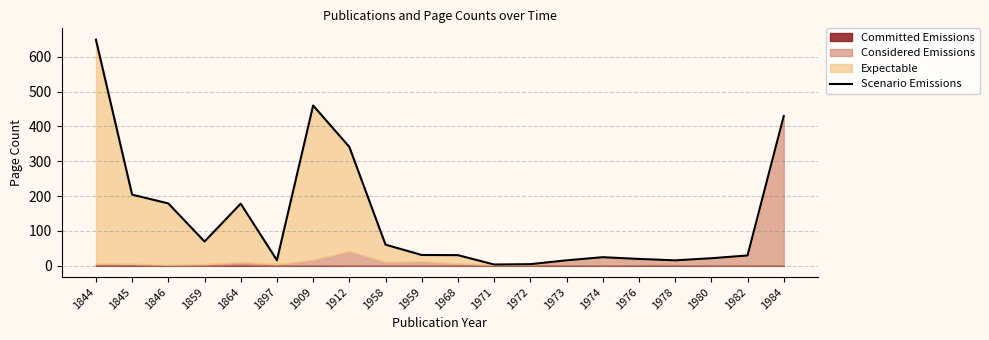

What is the value of the 1st point from the left?

649.0